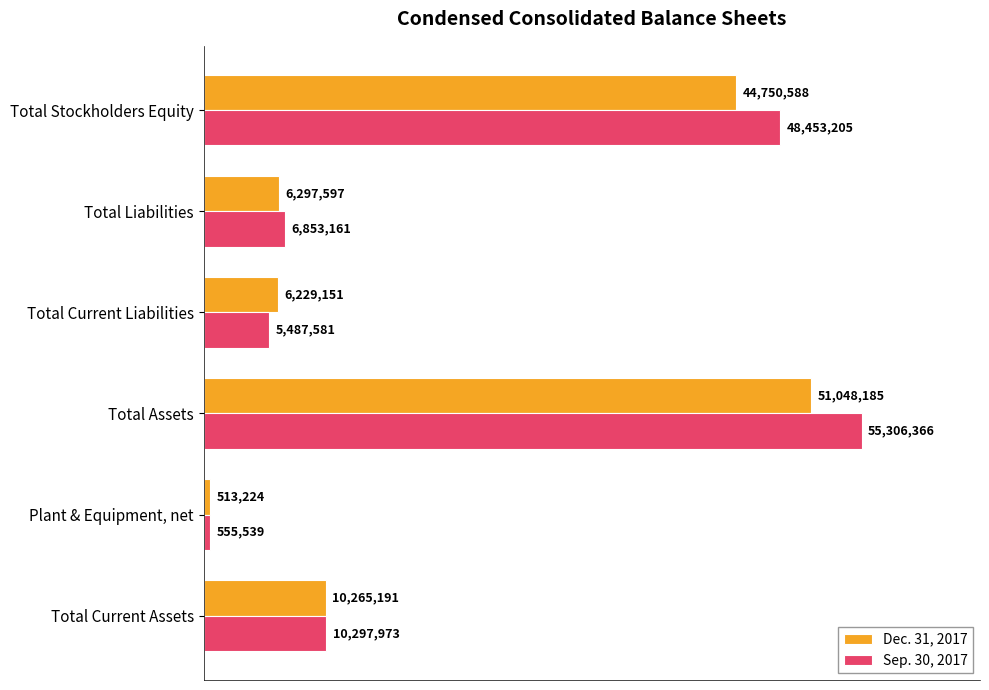

What are all the series names shown in the legend?

Dec. 31, 2017, Sep. 30, 2017